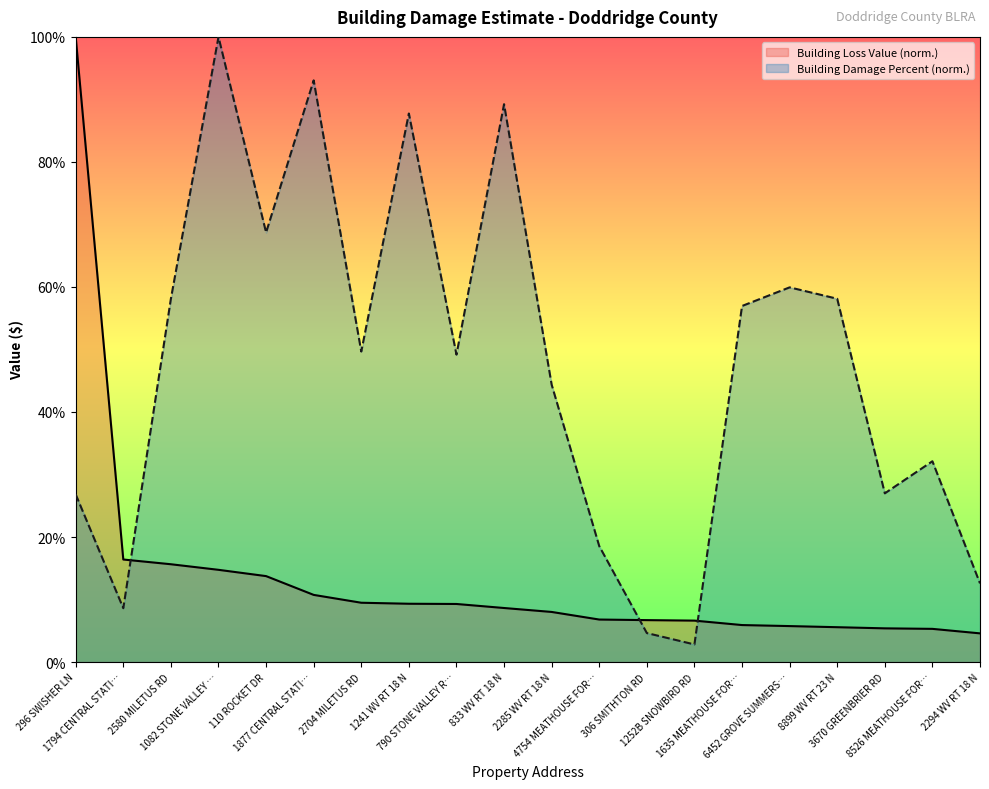

True or false: Building Loss Value has more than 1 interior local peaks.

False